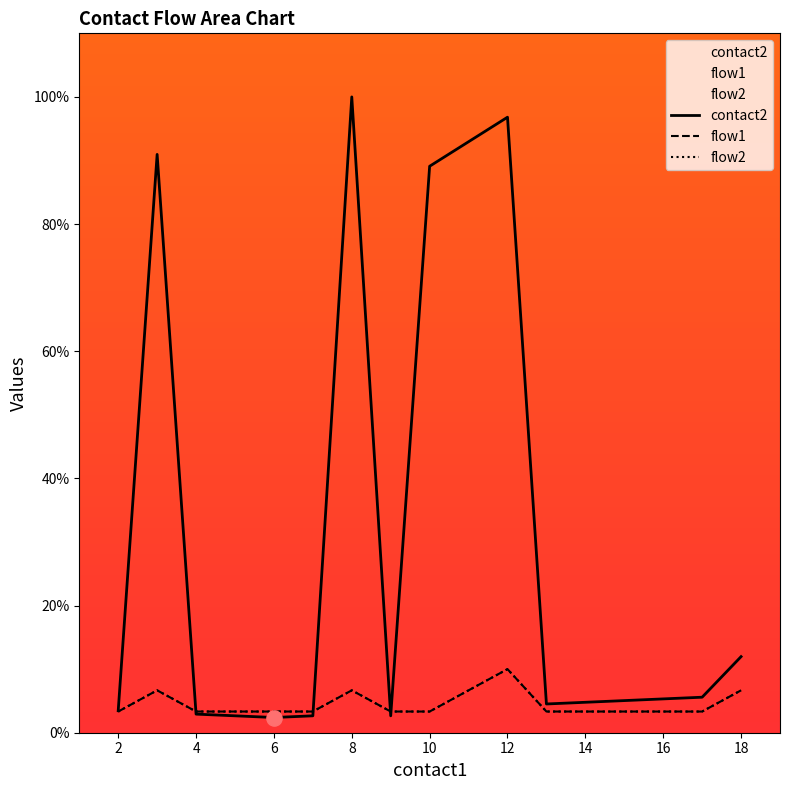

Which series has the largest total across all categories?

contact2